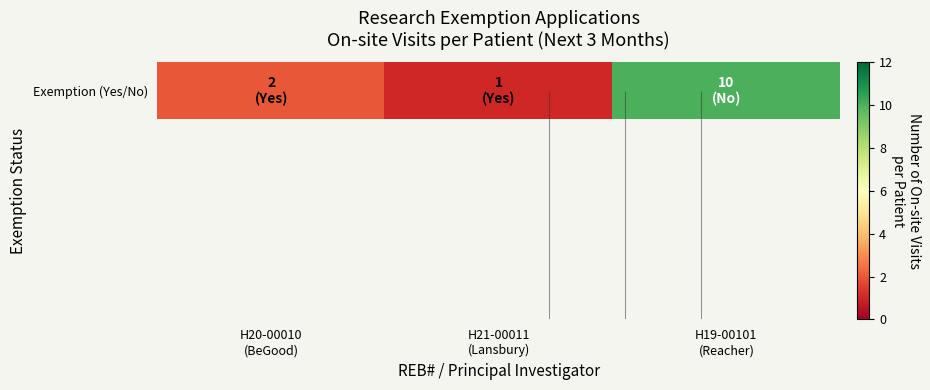

What is the difference between the maximum and minimum values?

9